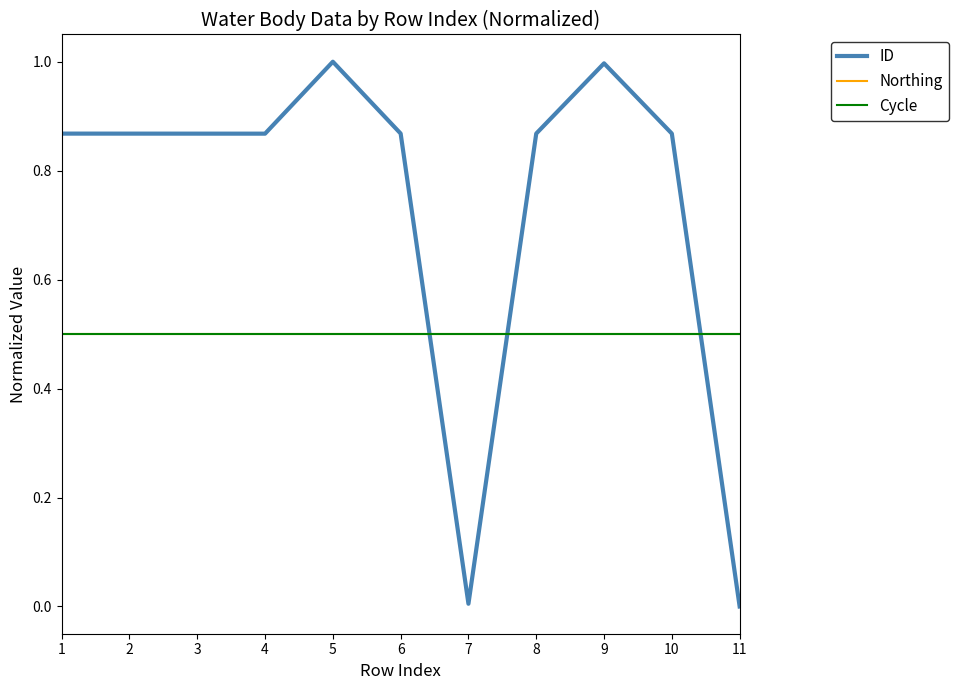

Between 5 and 10, which series saw the biggest shift?

ID